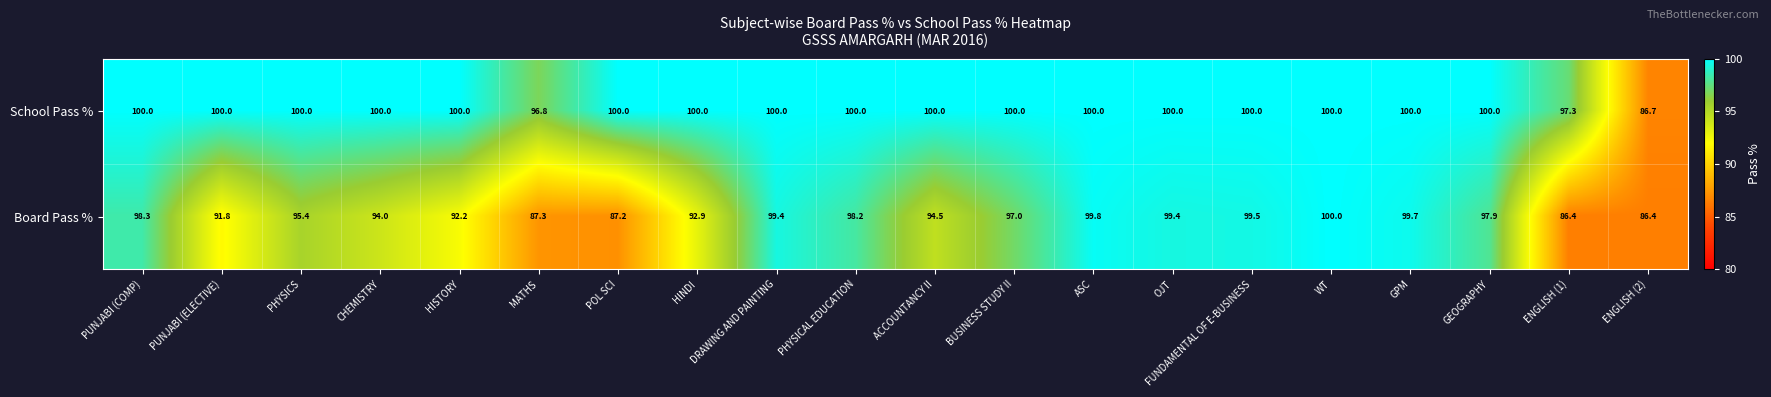

Count the number of data series in this chart.

2